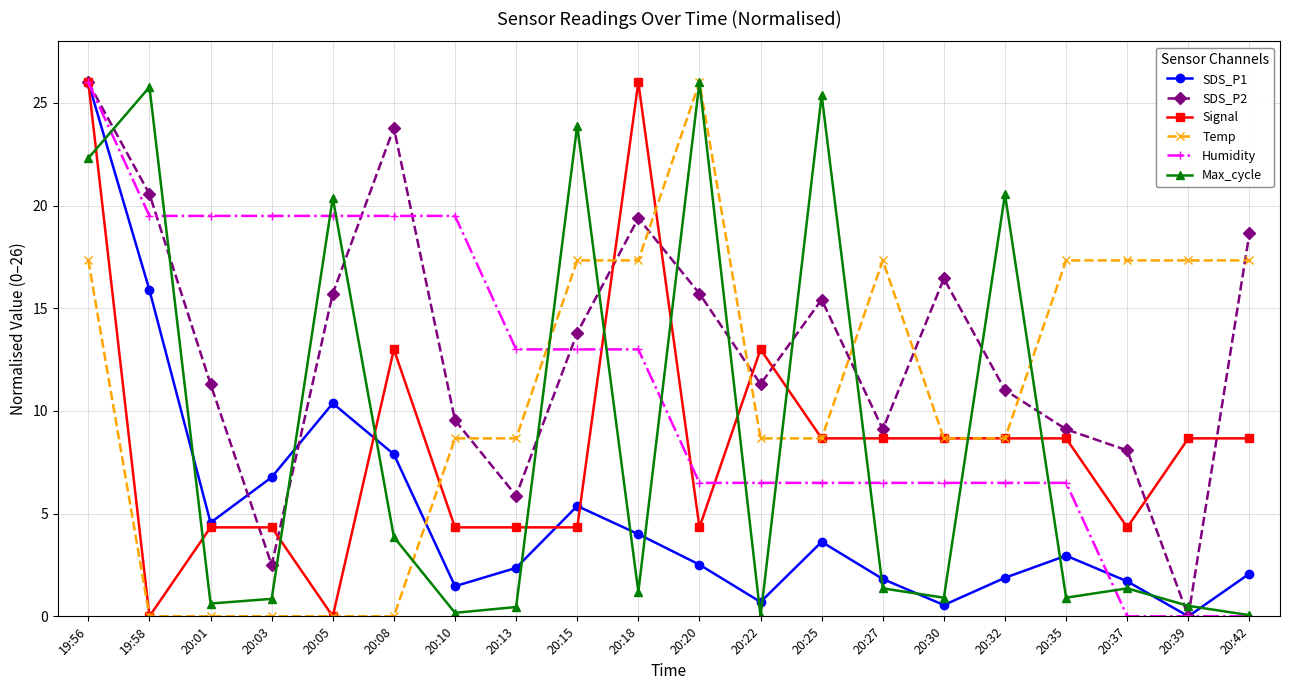

At which category is the sum across all series the highest?

19:56